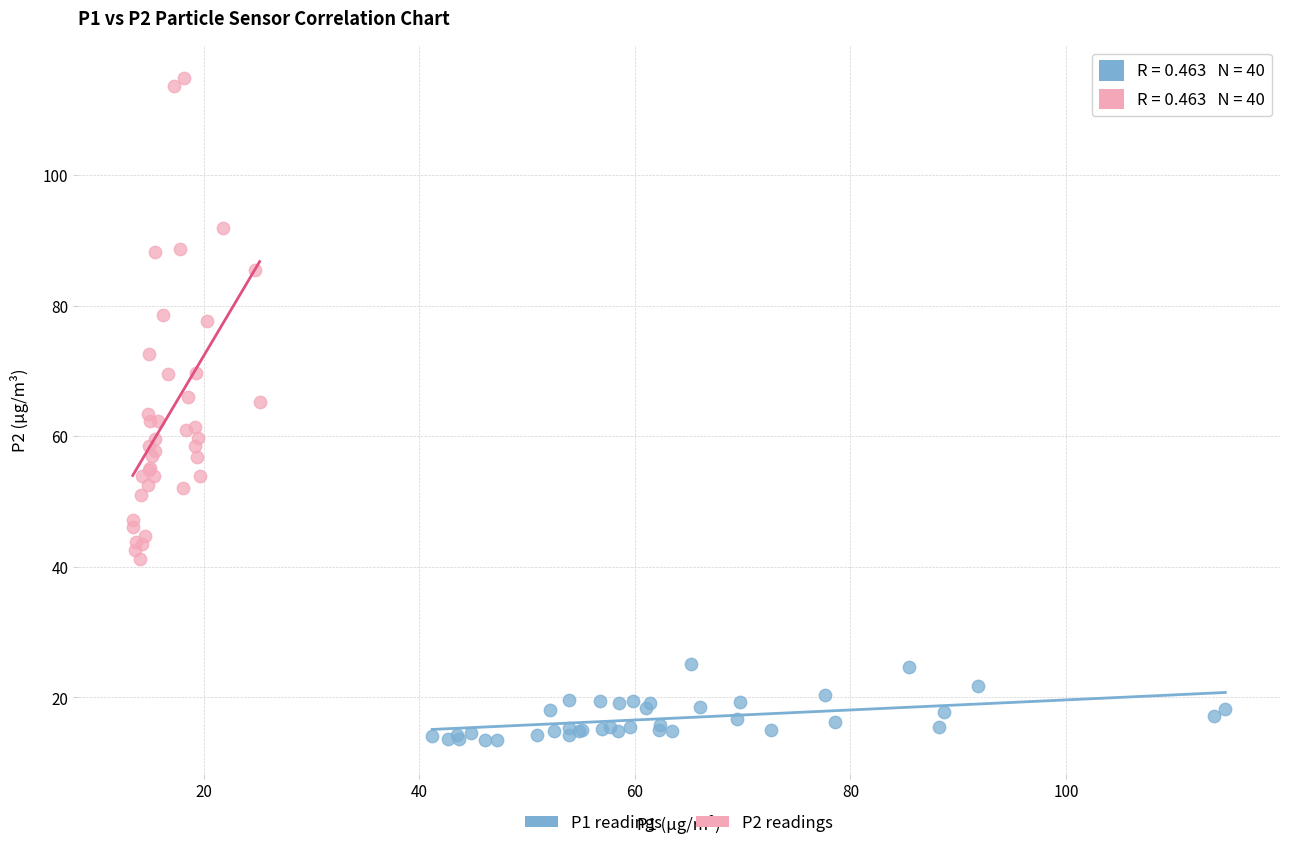

Which series reaches the minimum Y coordinate?

P1 readings